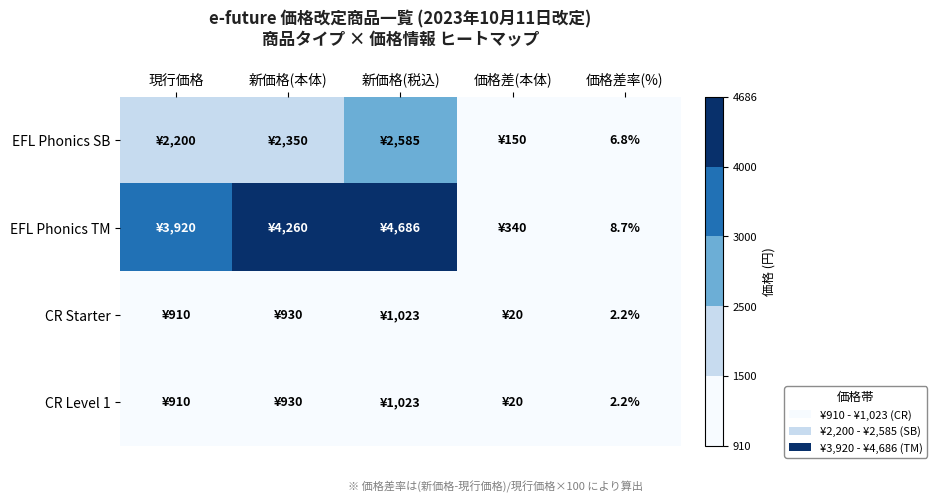

True or false: CR Level 1 has a value of 3.3 at 価格差率(%).

False